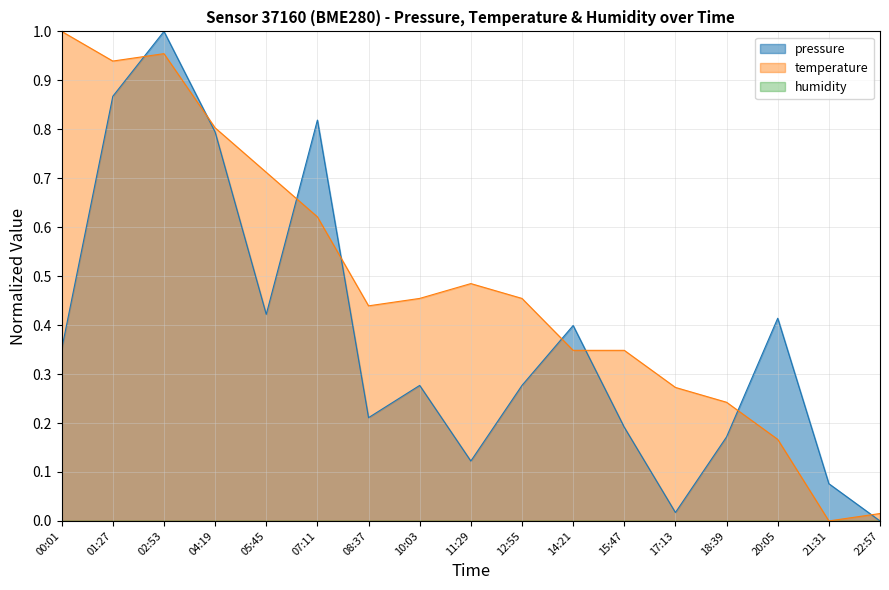

Between 04:19 and 17:13, which series saw the biggest shift?

pressure